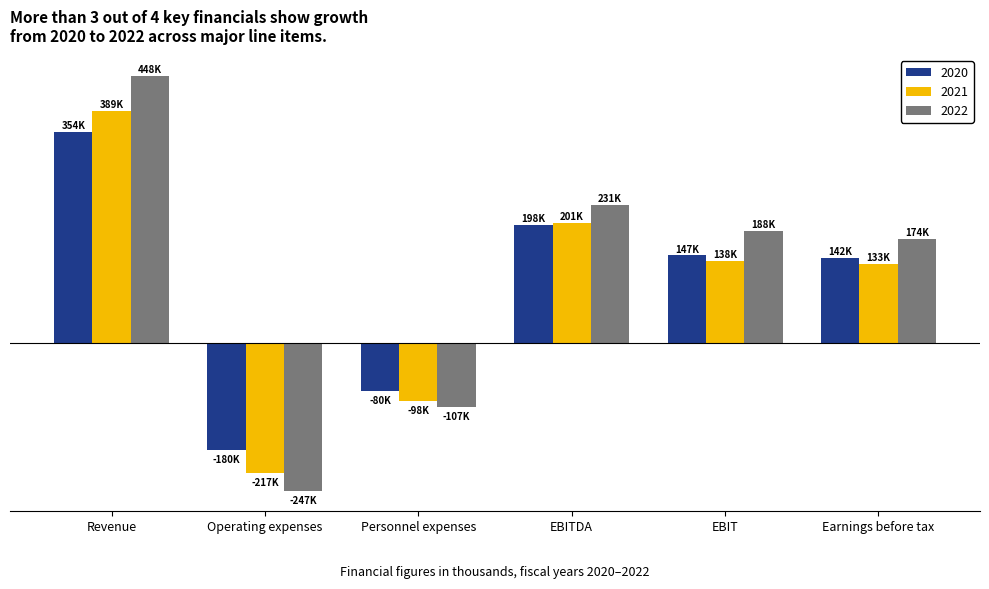

The 2020 series shows 353822 at Revenue. True or false?

True